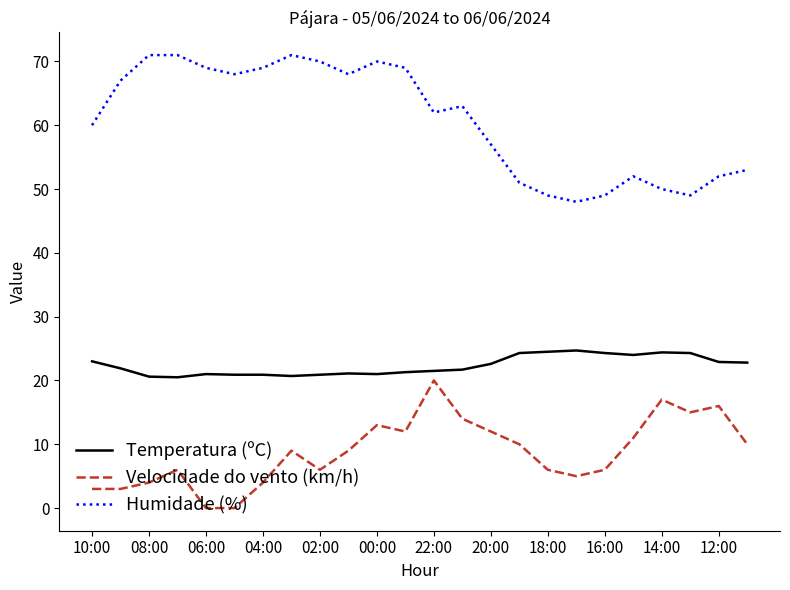

Rank the series by their average value, from lowest to highest.

Velocidade do vento (km/h), Temperatura (ºC), Humidade (%)